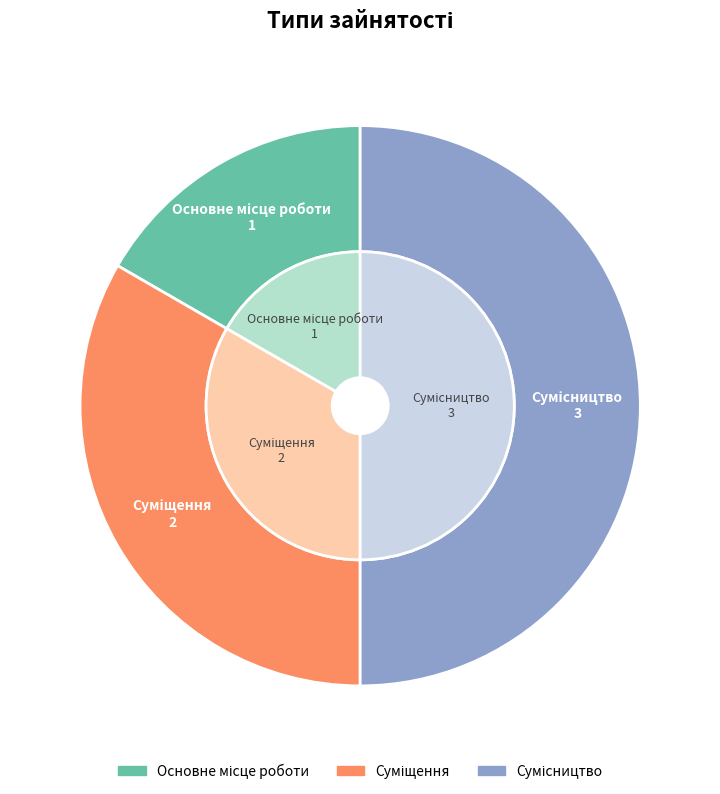

To the nearest percent, what is the difference between the Сумісництво and Основне місце роботи slice percentages?

33%